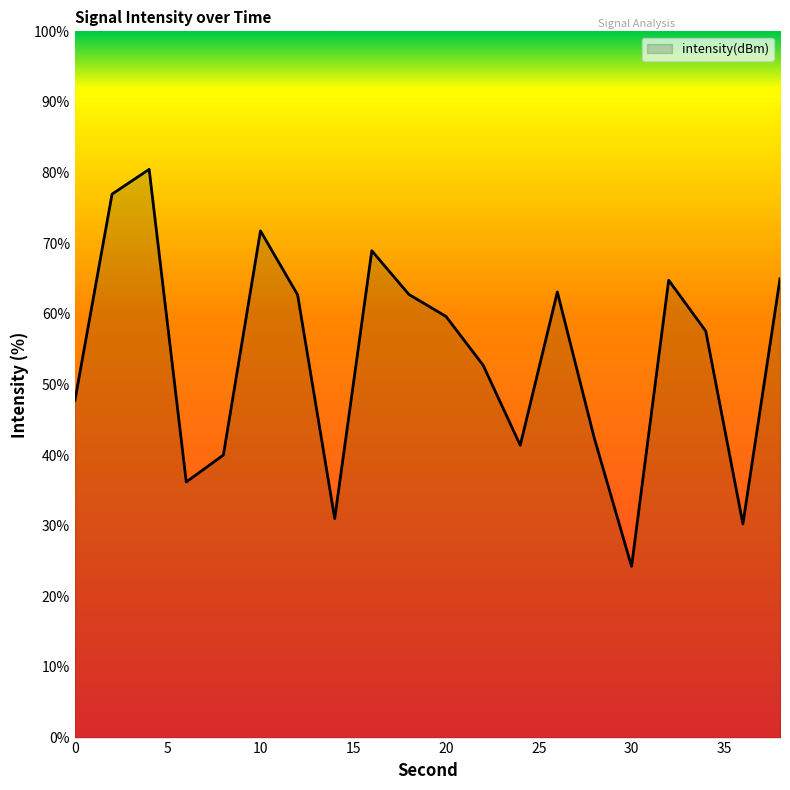

What is the smallest value displayed?

24.2